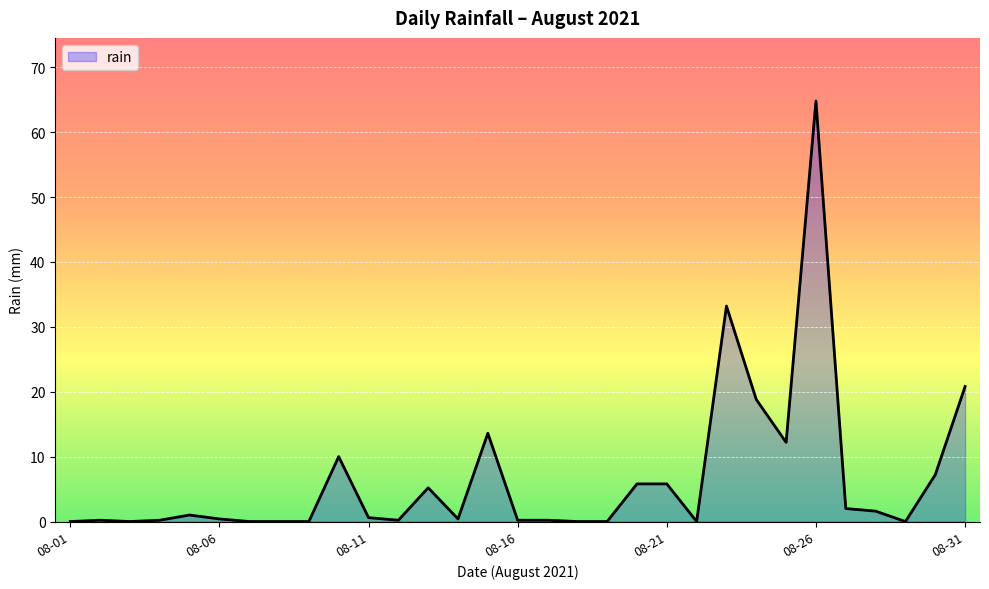

How many lines are shown in the chart?

1